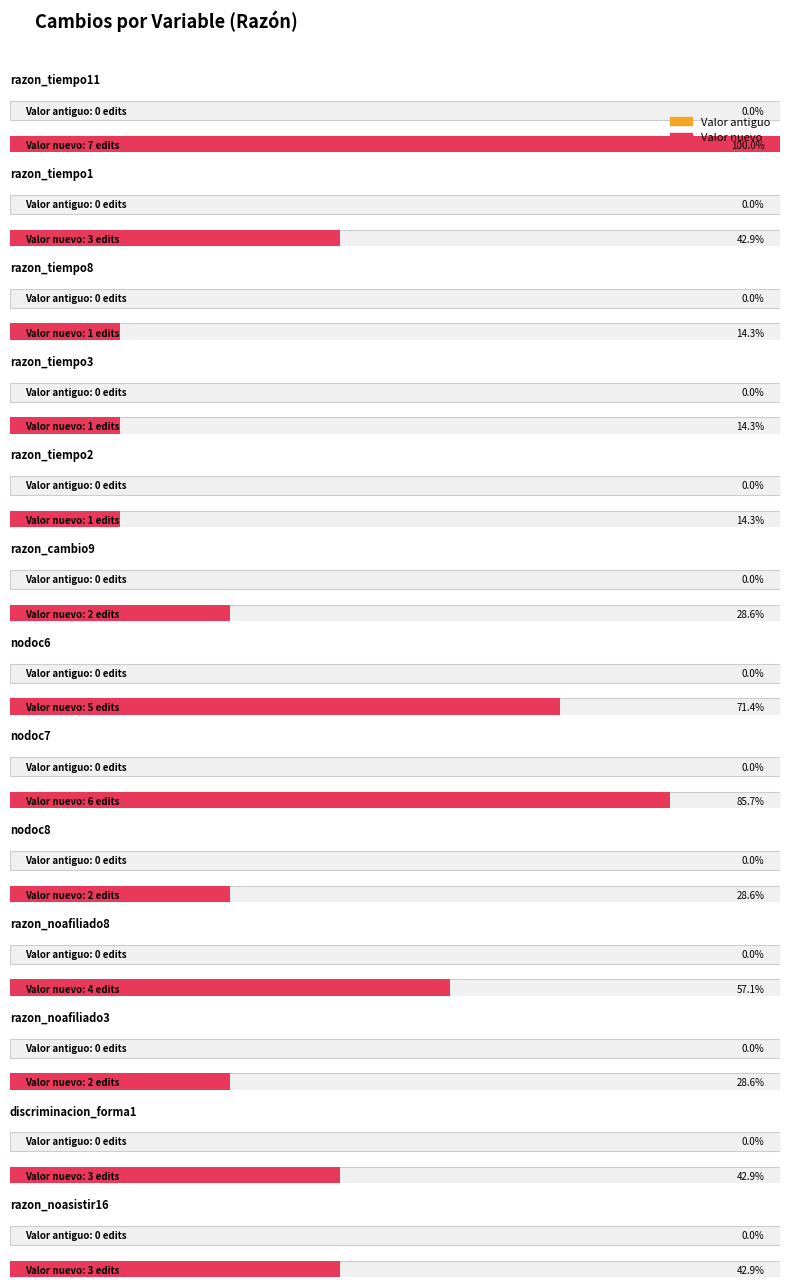

What is the value of the Valor nuevo bar at the 19th from the left?

1